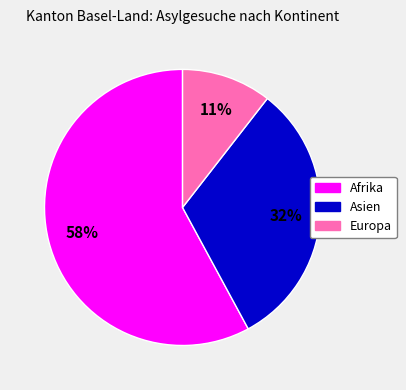

Is there any slice that represents more than half of the pie?

Yes